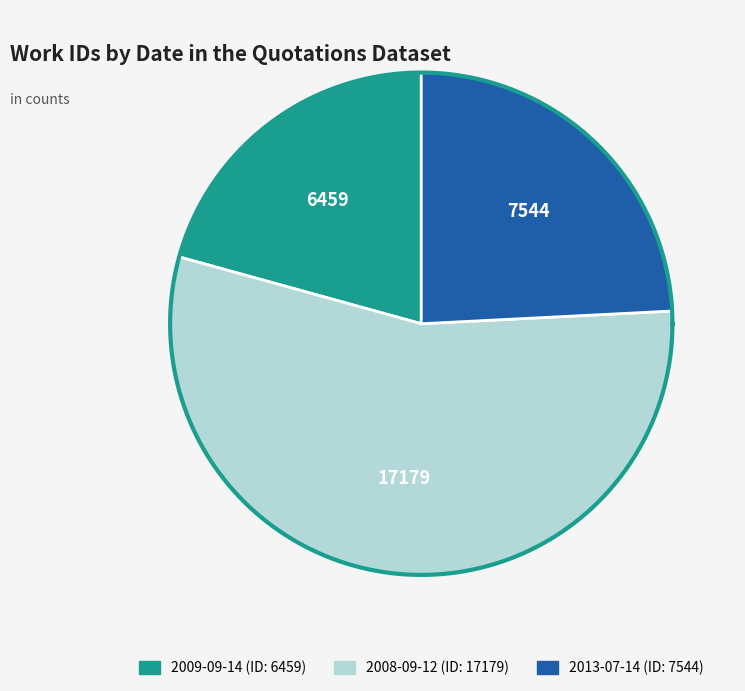

To the nearest percent, what is the combined percentage of 2008-09-12 and 2009-09-14?

76%